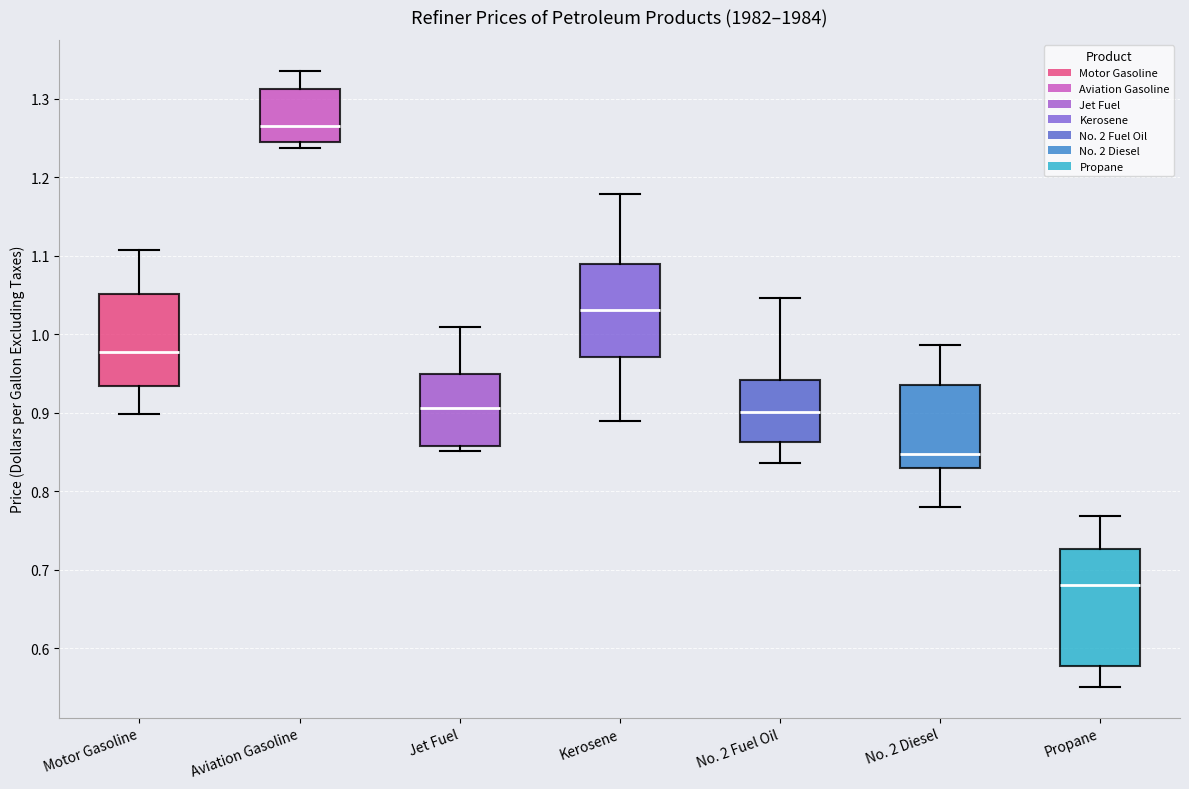

Where is the upper edge of the box for Kerosene on the y-axis? The values are not printed on the chart, so give them approximately, as read against the axis.

1.09